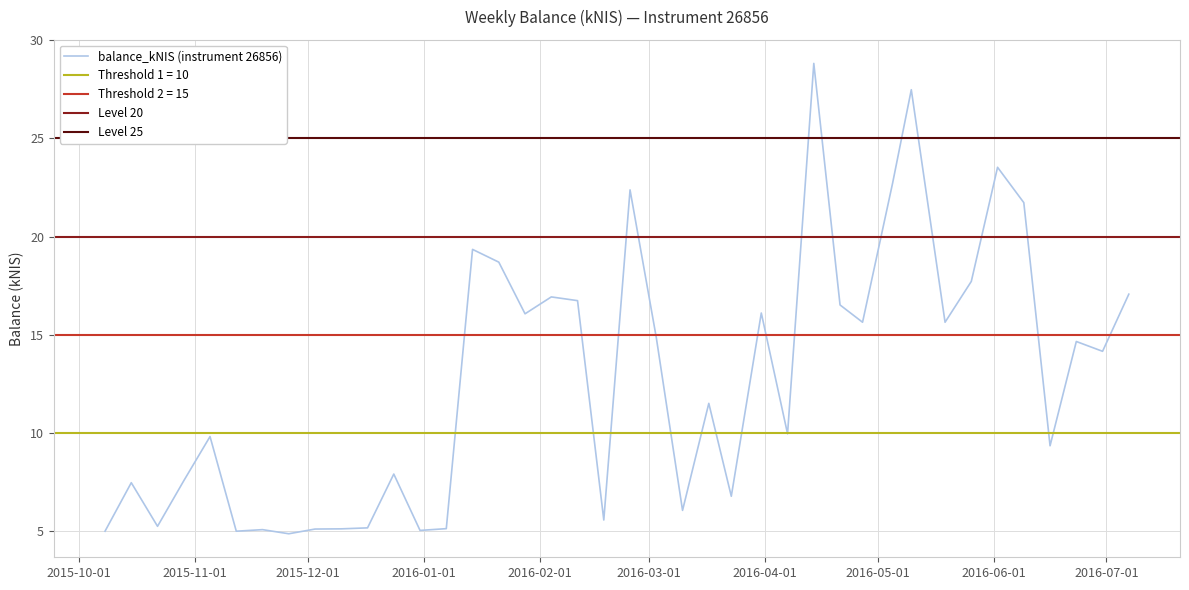

Reading right to left, extract all data points from this chart.

2016-07-07=17.1	2016-06-30=14.2	2016-06-23=14.7	2016-06-16=9.3	2016-06-09=21.7	2016-06-02=23.5	2016-05-26=17.7	2016-05-19=15.6	2016-05-10=27.5	2016-05-05=22.7	2016-04-27=15.6	2016-04-21=16.5	2016-04-14=28.8	2016-04-07=10.0	2016-03-31=16.1	2016-03-23=6.8	2016-03-17=11.5	2016-03-10=6.1	2016-03-03=14.9	2016-02-25=22.4	2016-02-18=5.6	2016-02-11=16.7	2016-02-04=16.9	2016-01-28=16.1	2016-01-21=18.7	2016-01-14=19.4	2016-01-07=5.1	2015-12-31=5.0	2015-12-24=7.9	2015-12-17=5.2	2015-12-10=5.1	2015-12-03=5.1	2015-11-26=4.9	2015-11-19=5.1	2015-11-12=5.0	2015-11-05=9.8	2015-10-29=7.6	2015-10-22=5.2	2015-10-15=7.5	2015-10-08=5.0